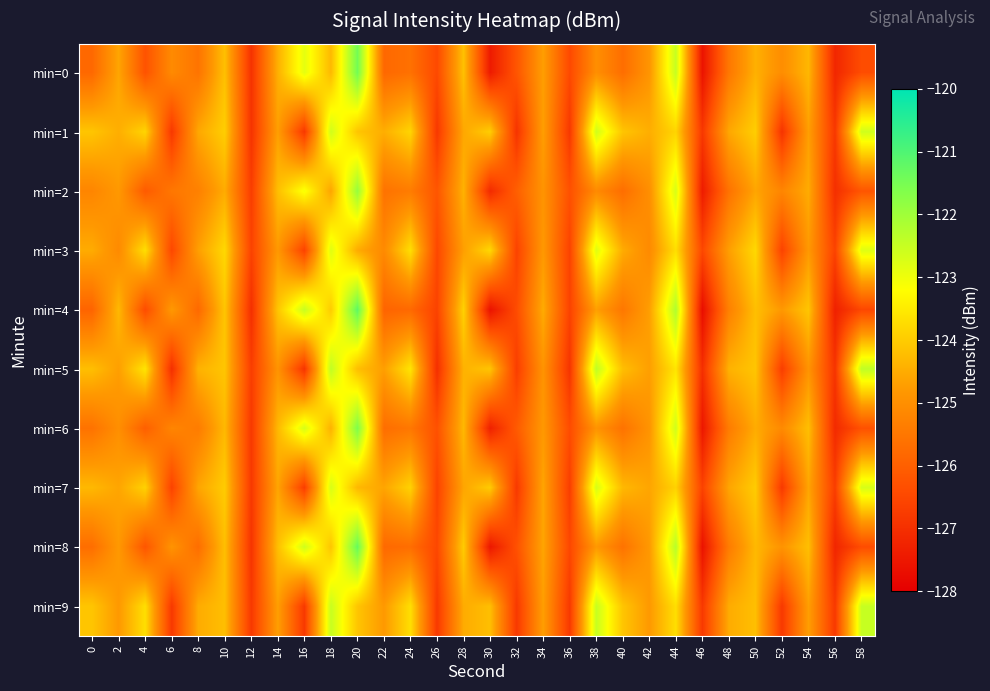

Which series has the largest range (max minus min)?

min=4